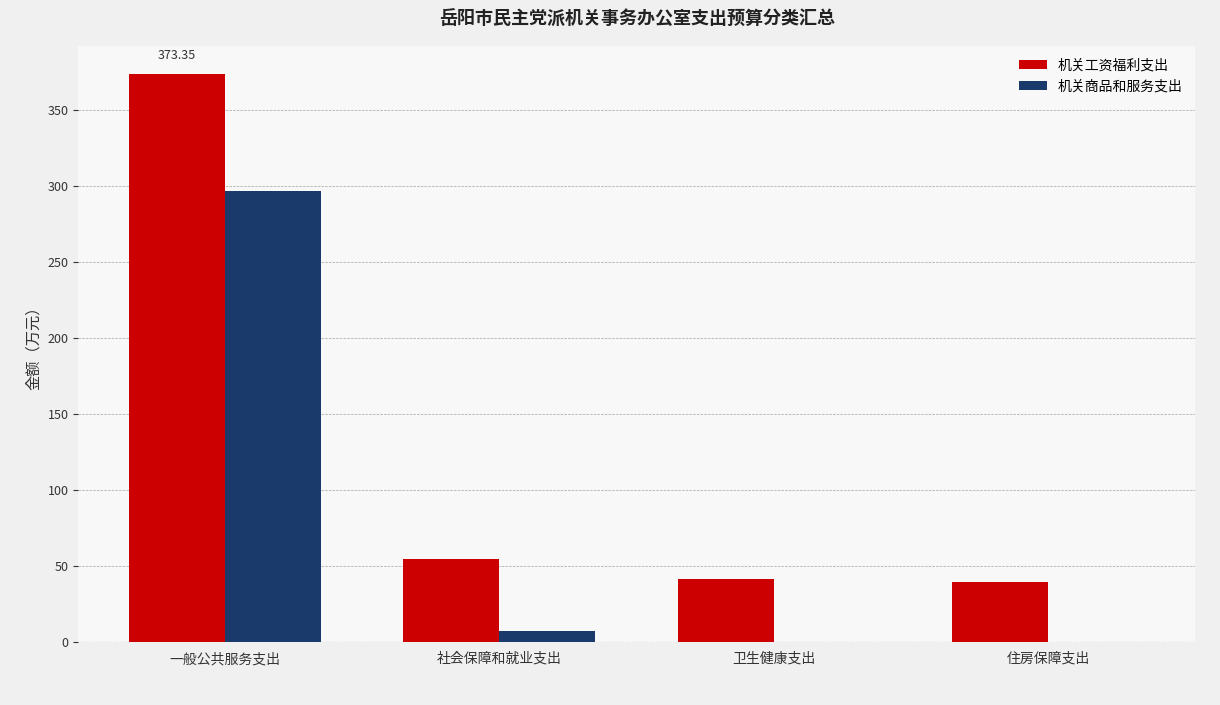

True or false: 机关商品和服务支出 has a value of 423.2 at 一般公共服务支出.

False